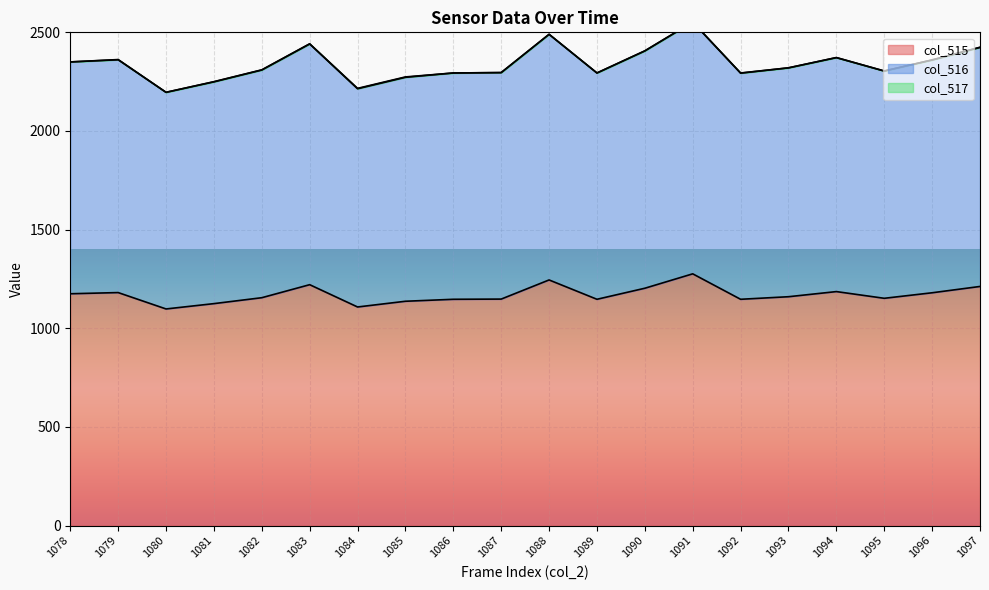

What is the difference between the col_516 values at 1094 and 1096?

12